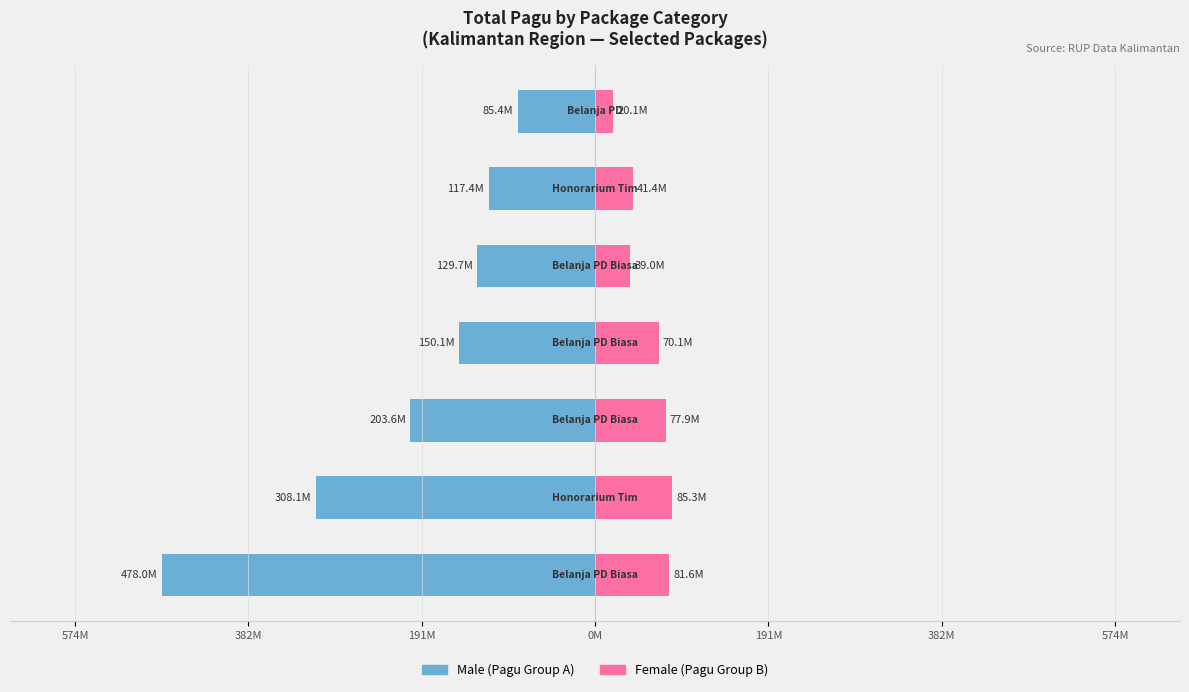

Between 382M and 574M, which series saw the biggest shift?

Male